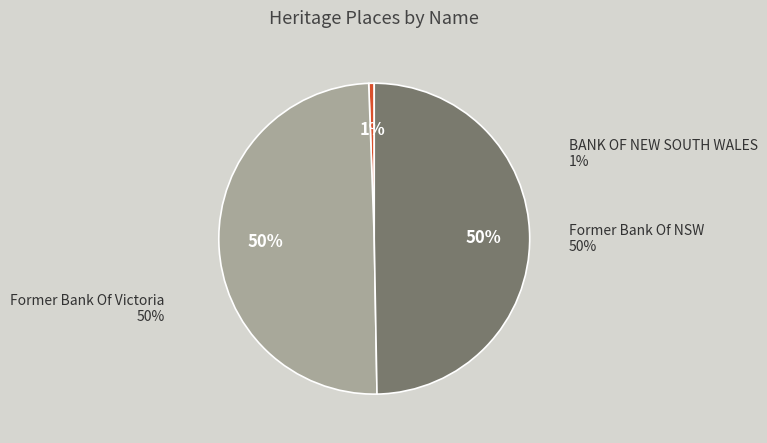

To the nearest percent, what is the difference between the Former Bank Of Victoria and BANK OF NEW SOUTH WALES slice percentages?

49%